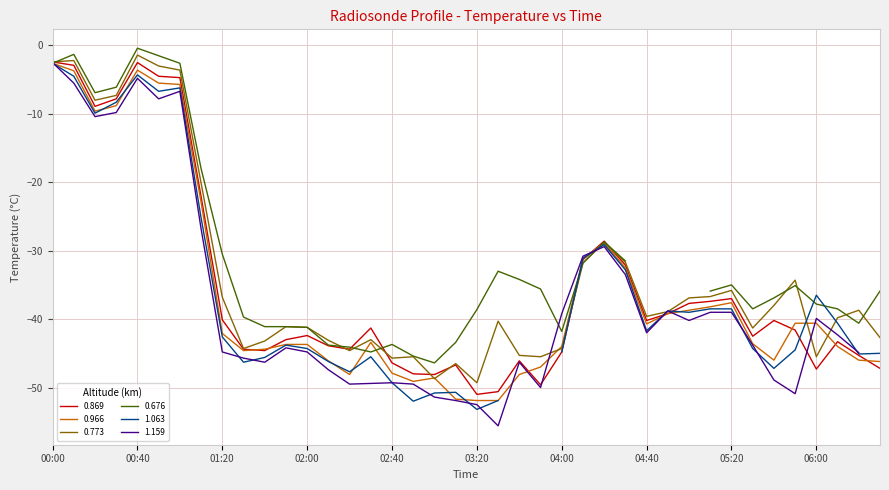

At which category does 0.773 reach its first local valley?

1996/02/08 00:20